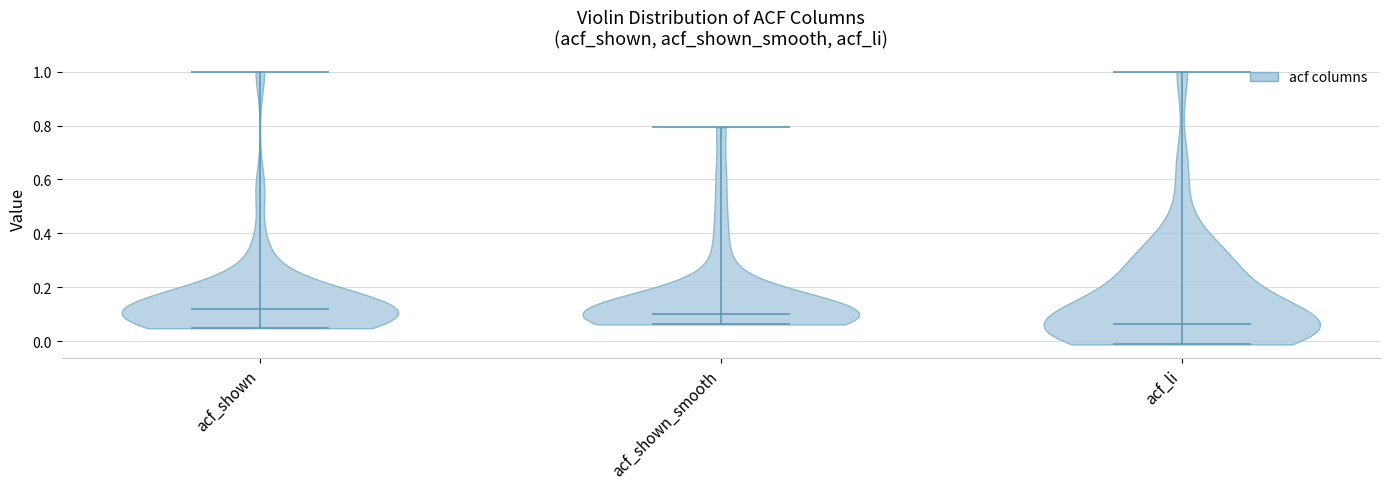

What is the lowest point the violin for acf_li reaches on the y-axis? The values are not printed on the chart, so give them approximately, as read against the axis.

-0.02